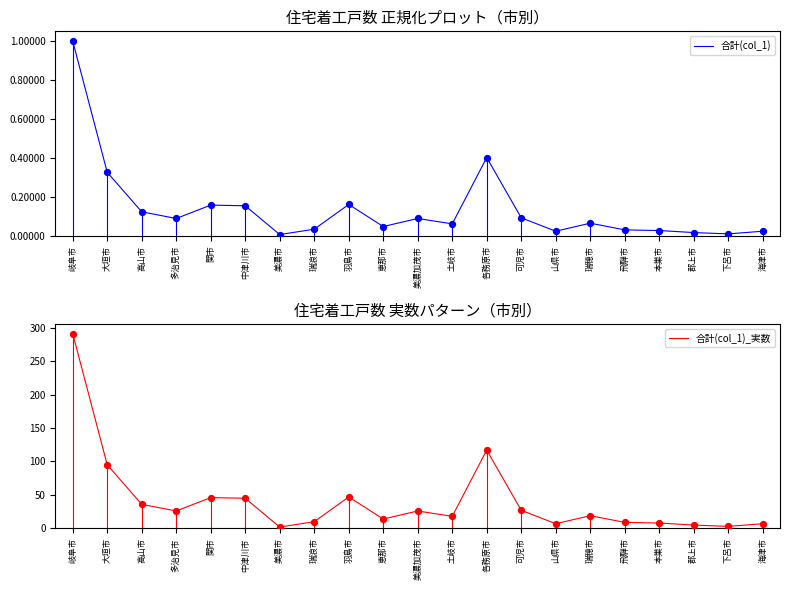

Which series contains the highest Y value?

合計(col_1)_実数